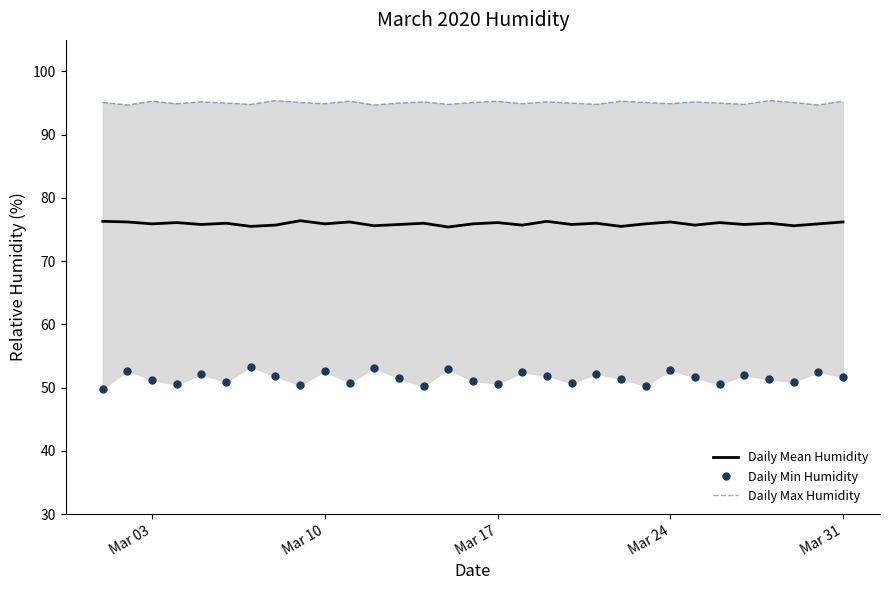

Is it true that Daily Mean Humidity equals 75.9 at Mar 03?

True